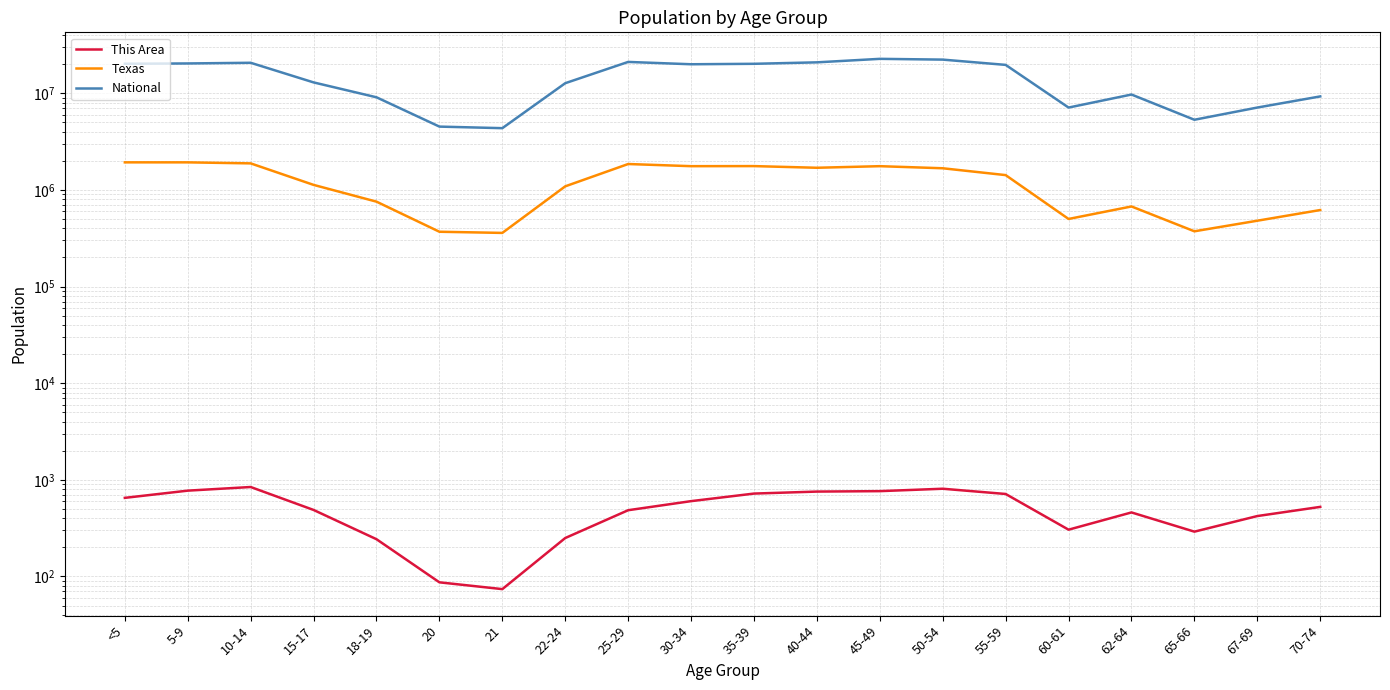

What is the minimum value shown in the chart?

74